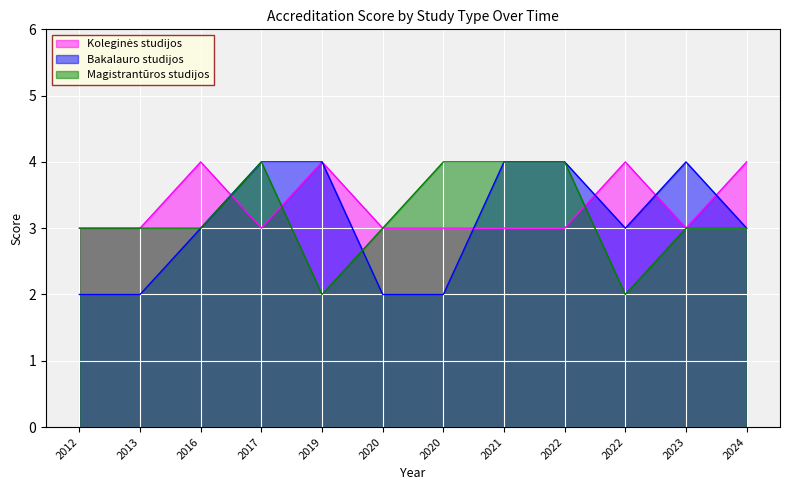

Where is Magistrantūros studijos nearest to the value 3?

2012